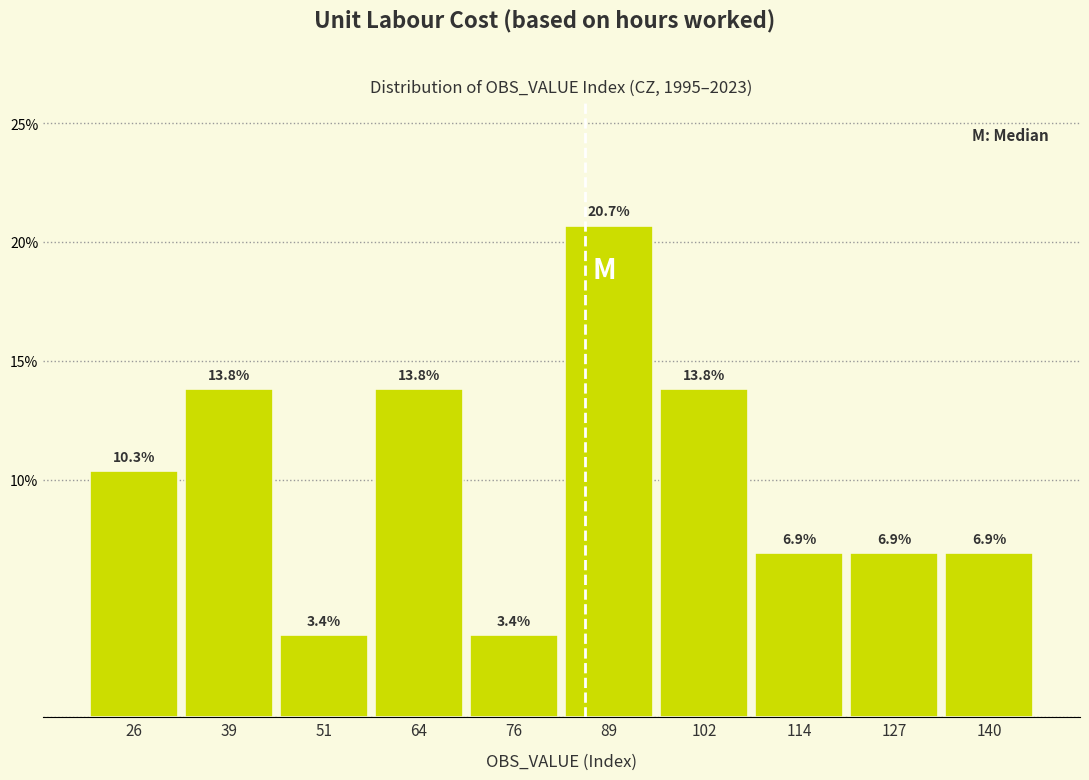

Which range on the x-axis has the tallest bar?

84 to 96